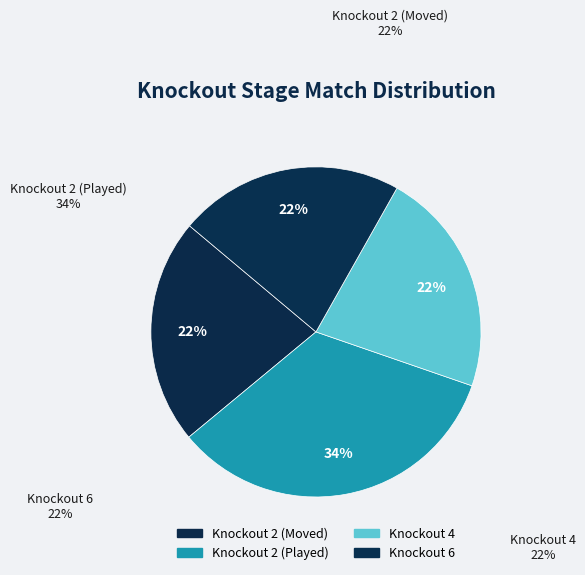

Count the number of slices in the pie.

4